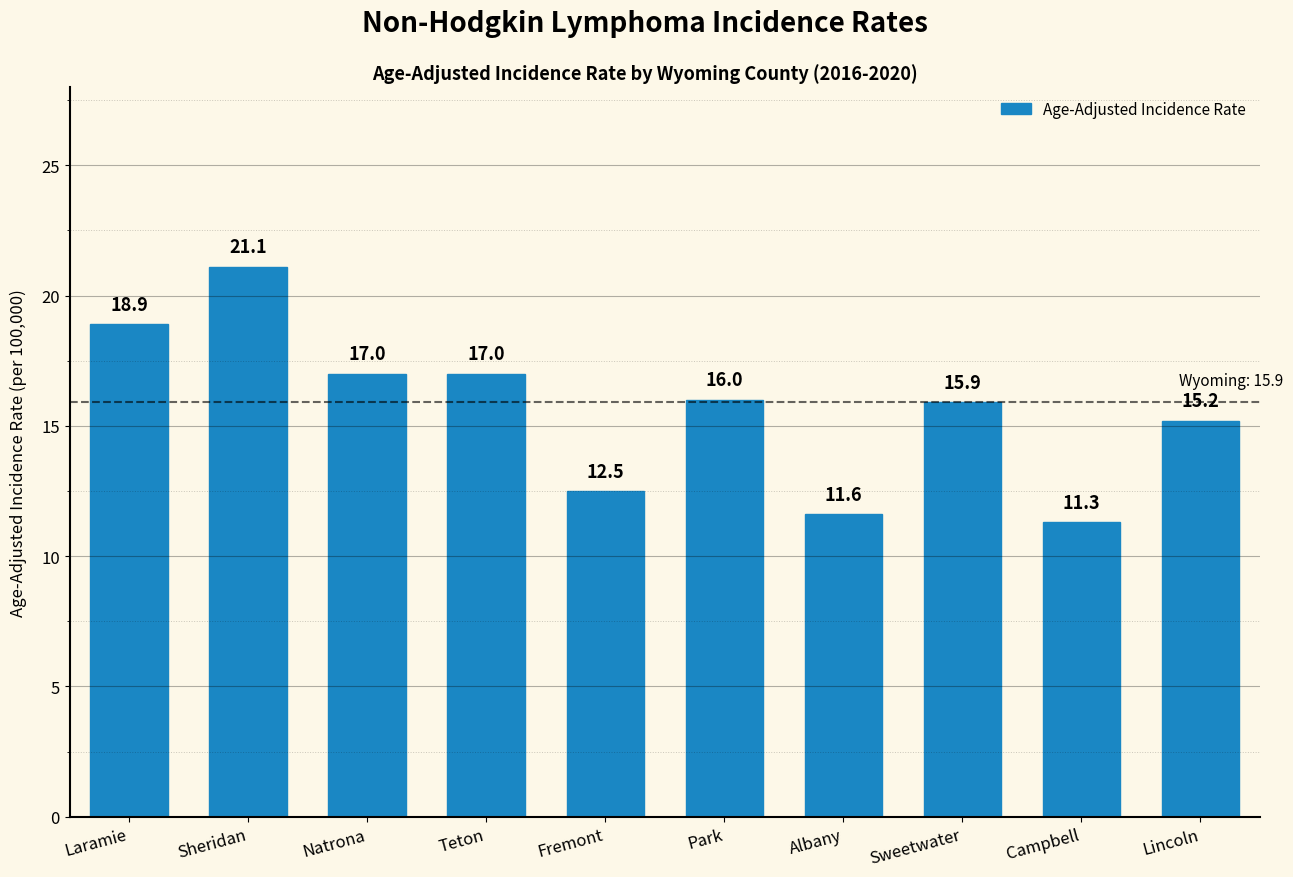

Between Campbell and Laramie, which is larger?

Laramie